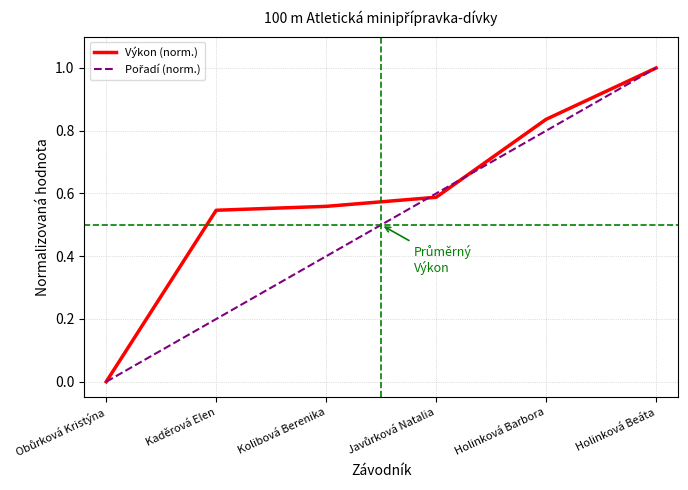

True or false: Výkon (norm.) has a value of 0.6 at Kolibová Berenika.

True